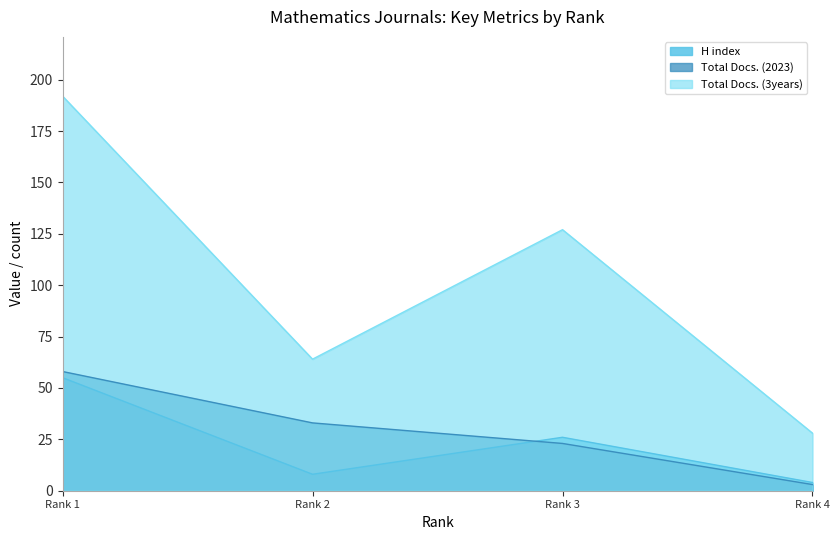

Reading left to right, transcribe all the data shown in this chart.

H index: Rank 1=55	Rank 2=8	Rank 3=26	Rank 4=4
Total Docs. (2023): Rank 1=58	Rank 2=33	Rank 3=23	Rank 4=3
Total Docs. (3years): Rank 1=192	Rank 2=64	Rank 3=127	Rank 4=28